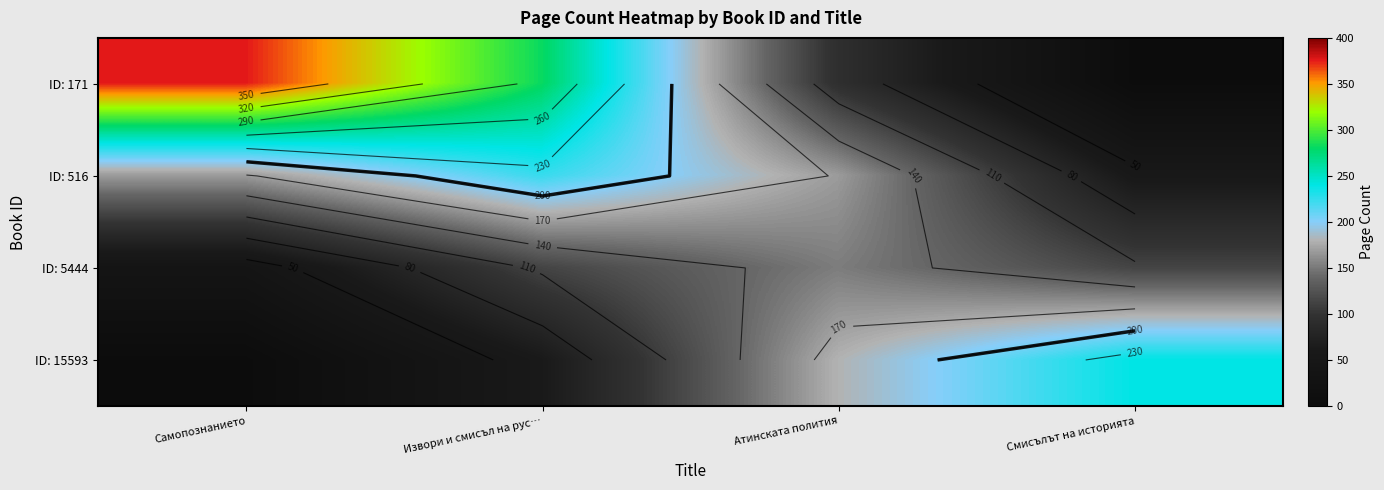

At which label does ID: 15593 first exceed 180?

Смисълът на историята